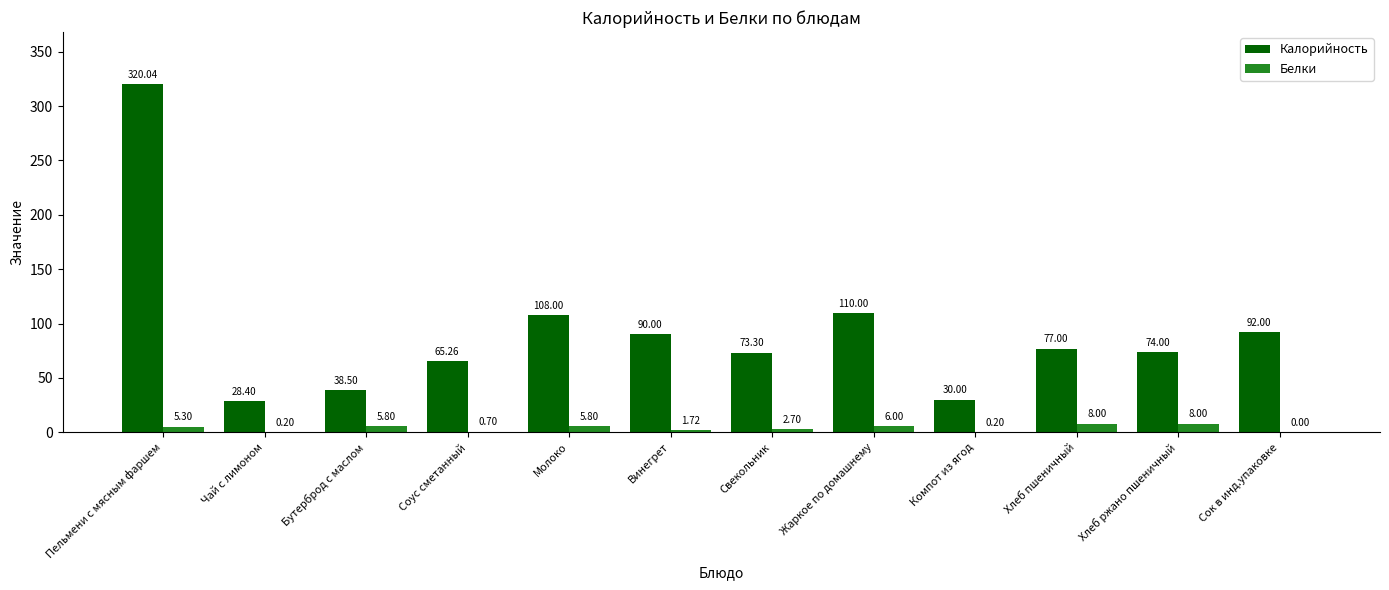

What is the sum of all Калорийность values?

1106.5